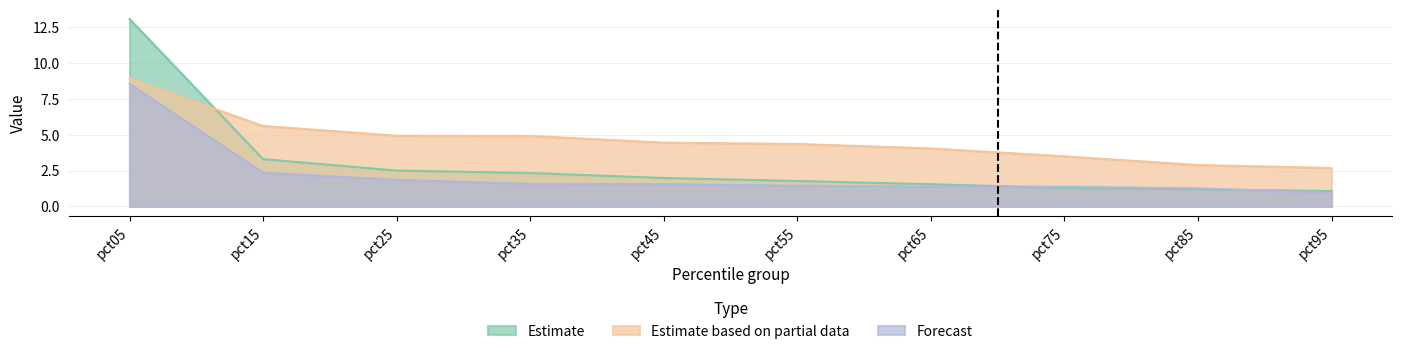

What is the minimum value shown in the chart?

0.9